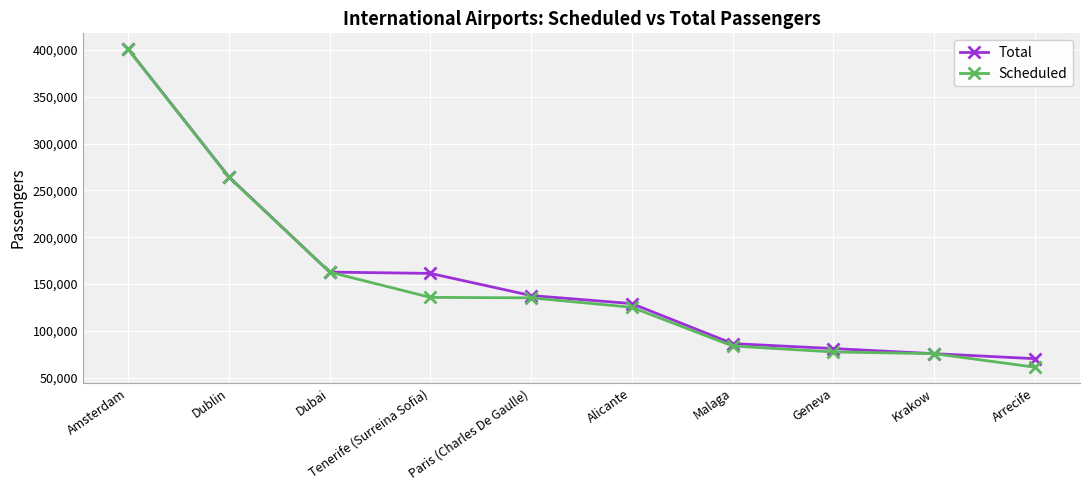

At which category does the chart reach its minimum across all series?

Arrecife